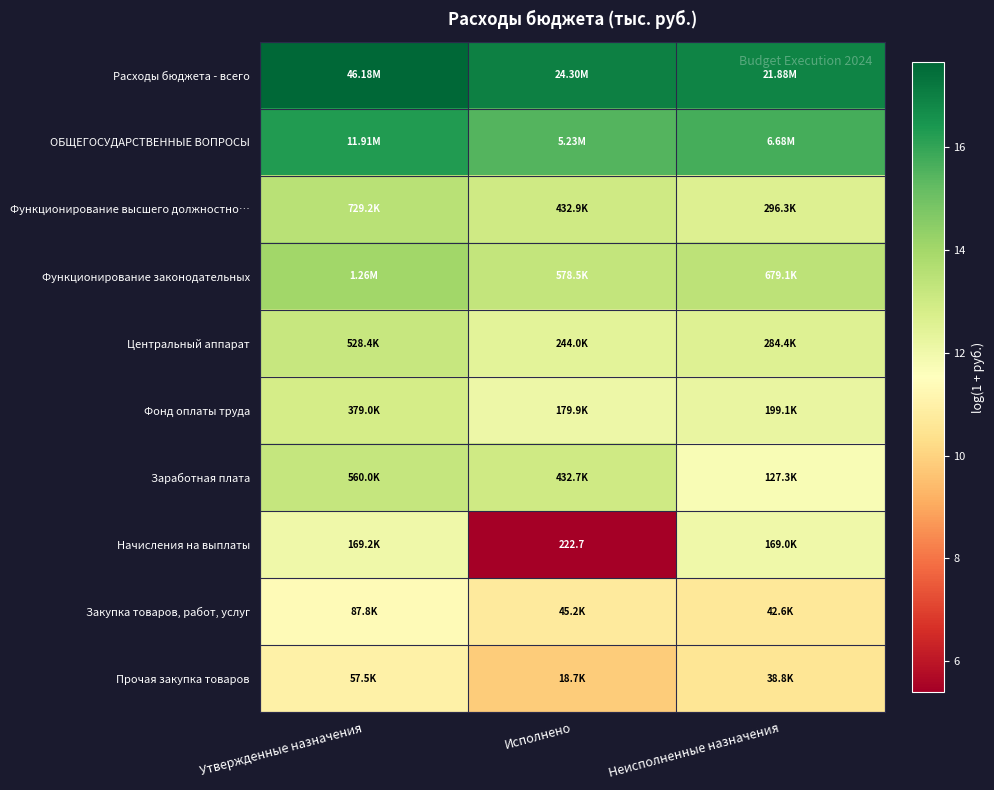

What is the spread (max minus min) of values at Исполнено?

11.6